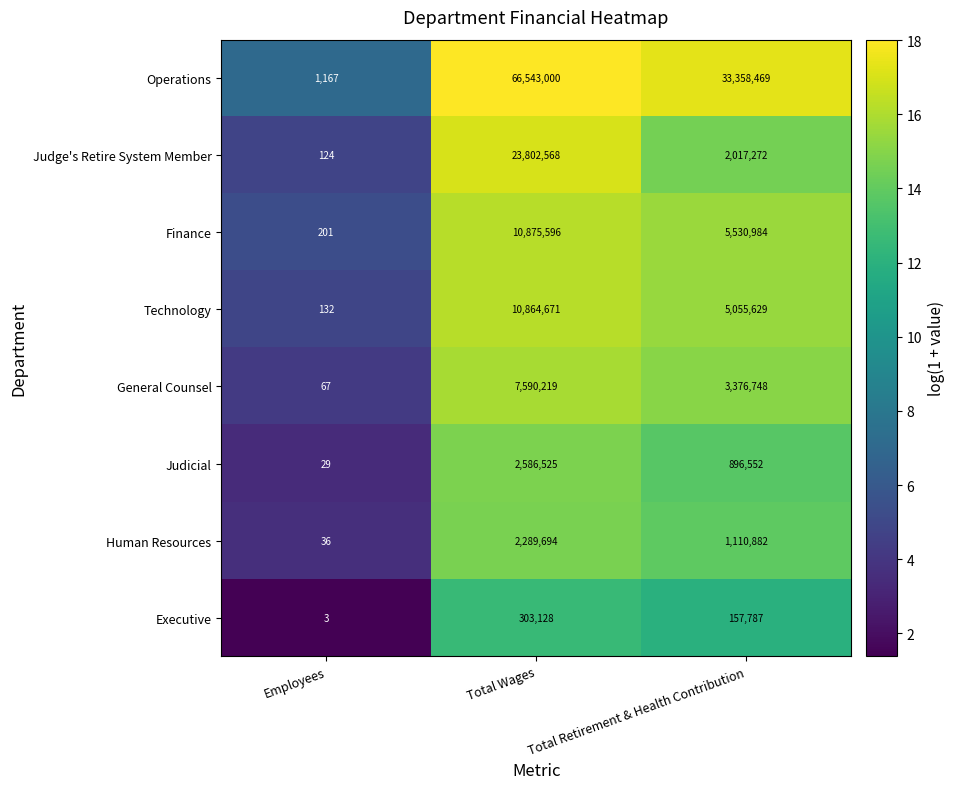

The value of Judge's Retire System Member at Total Wages is 32160992. True or false?

False